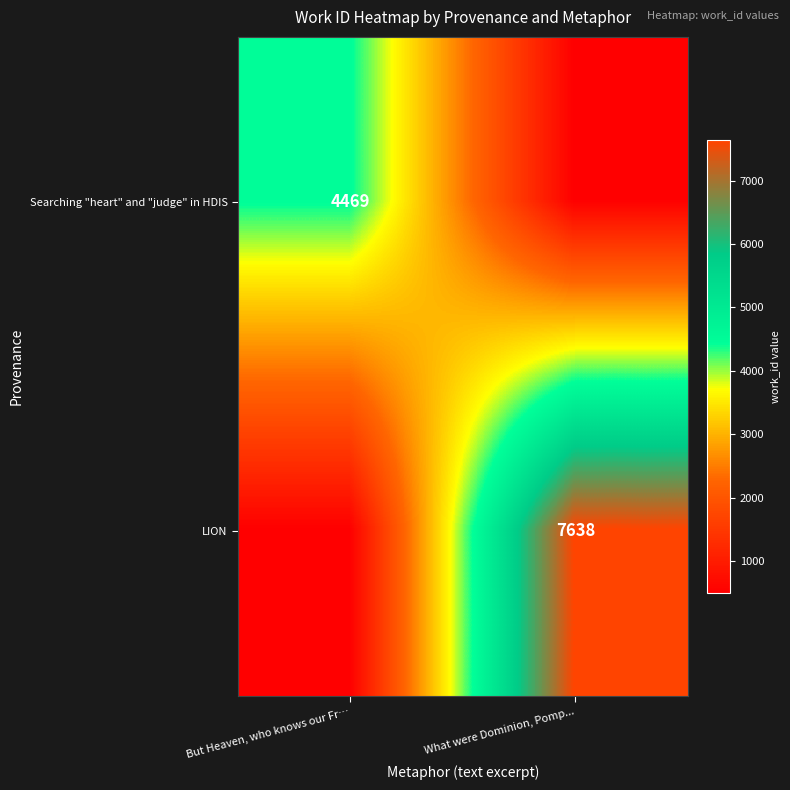

At which category does the chart reach its minimum across all series?

What were Dominion, Pomp...